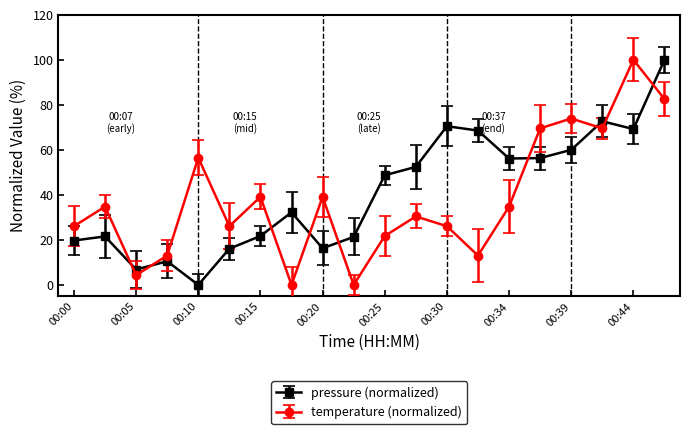

Which series ends up on top after the final intersection of pressure (normalized) and temperature (normalized)?

pressure (normalized)